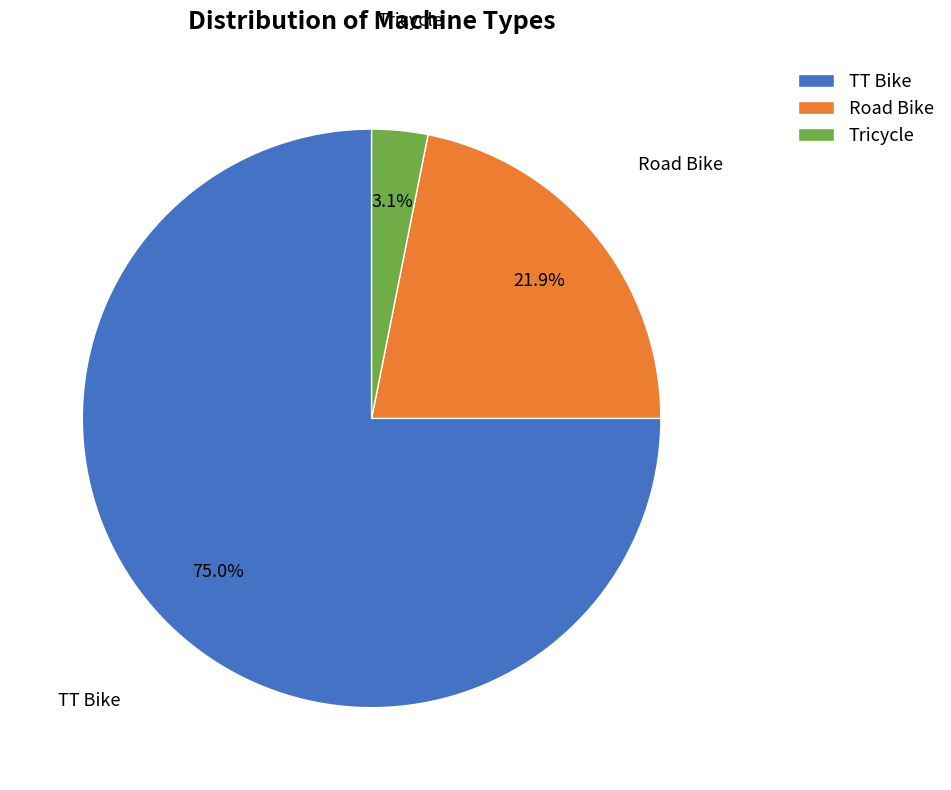

How much of the chart is everything except Tricycle?

96.9%